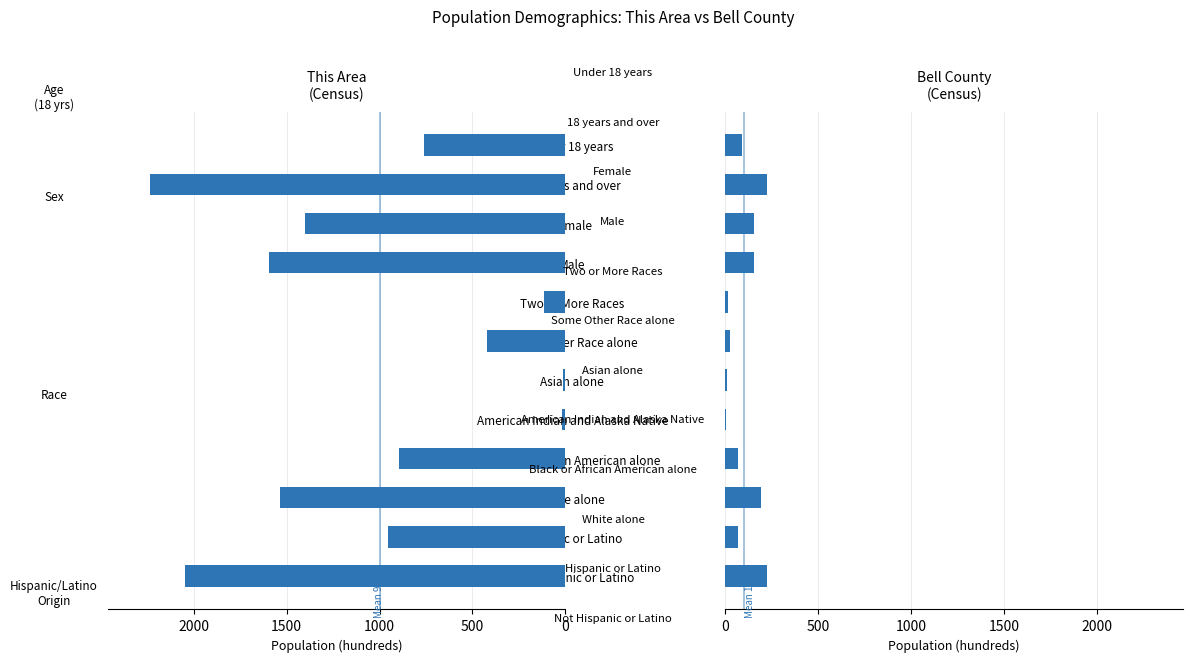

Between Asian alone and 18 years and over, which series saw the biggest shift?

This Area